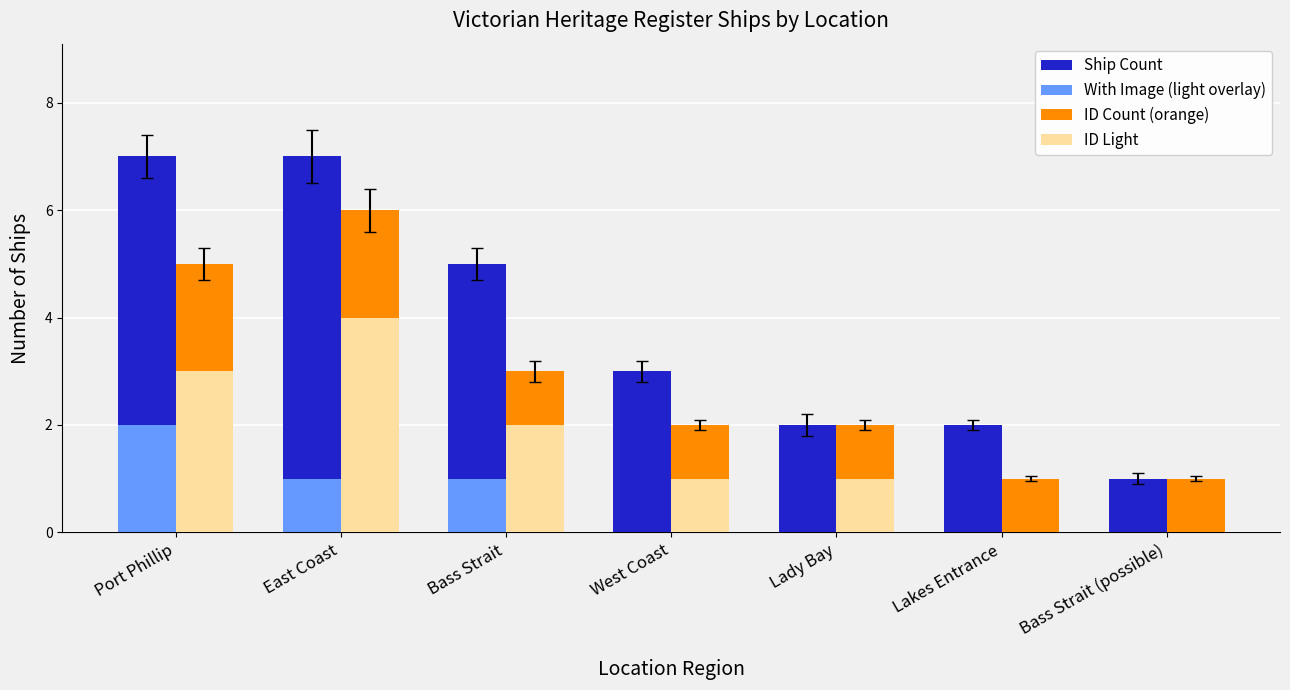

The value of With Image (light overlay) at Lakes Entrance is 0. True or false?

True